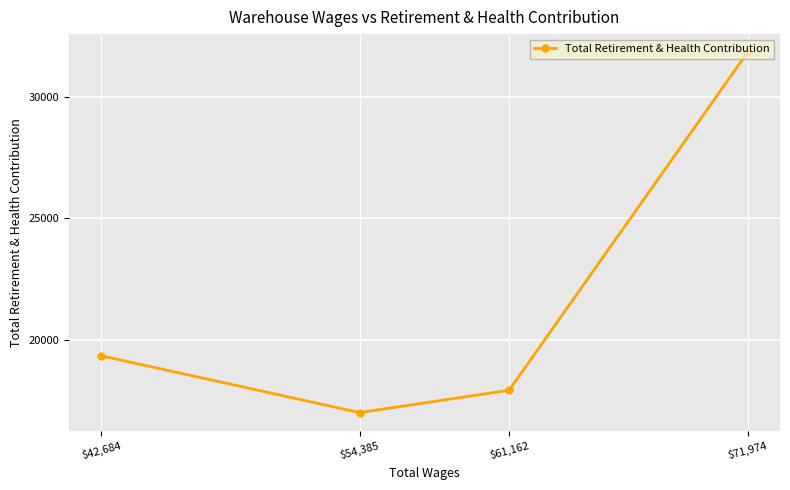

How many distinct data groups are displayed?

1